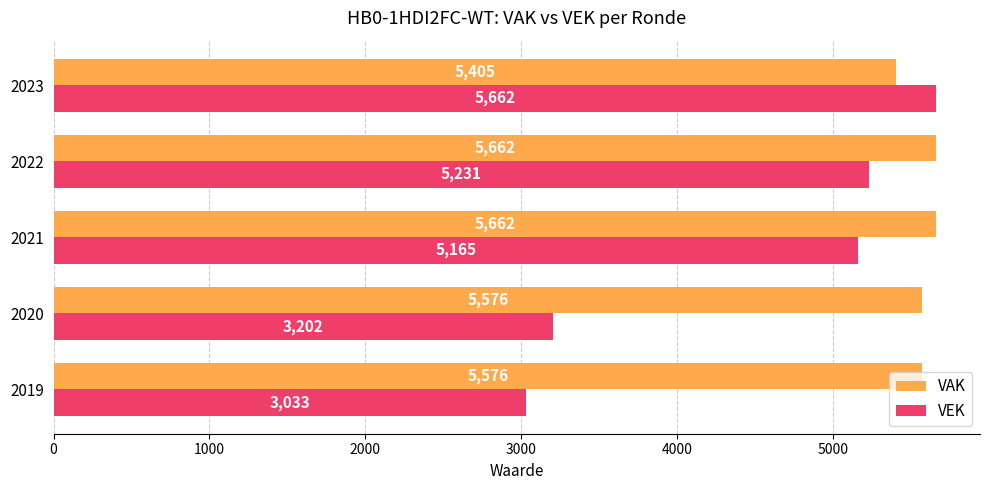

Which series has the largest total across all categories?

VAK